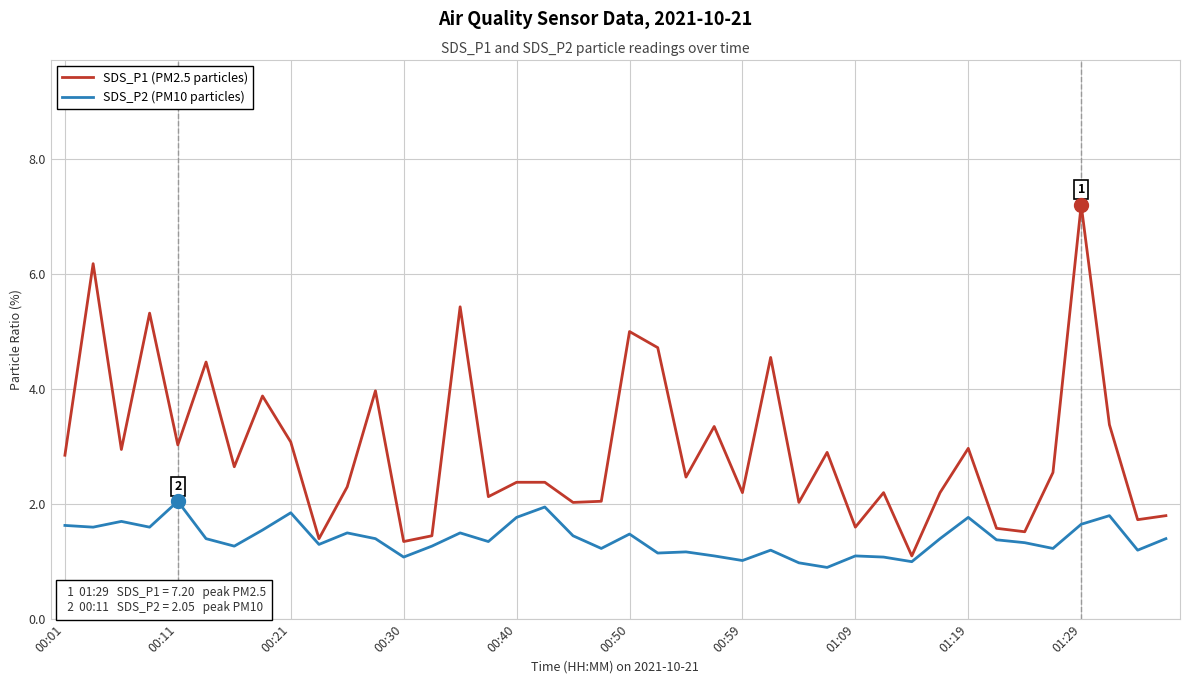

Which series has the largest total across all categories?

SDS_P1 (PM2.5 particles)